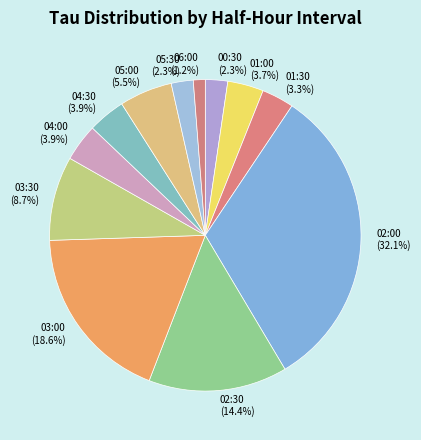

To the nearest percent, what is the combined percentage of 03:00 and 01:00?

22%